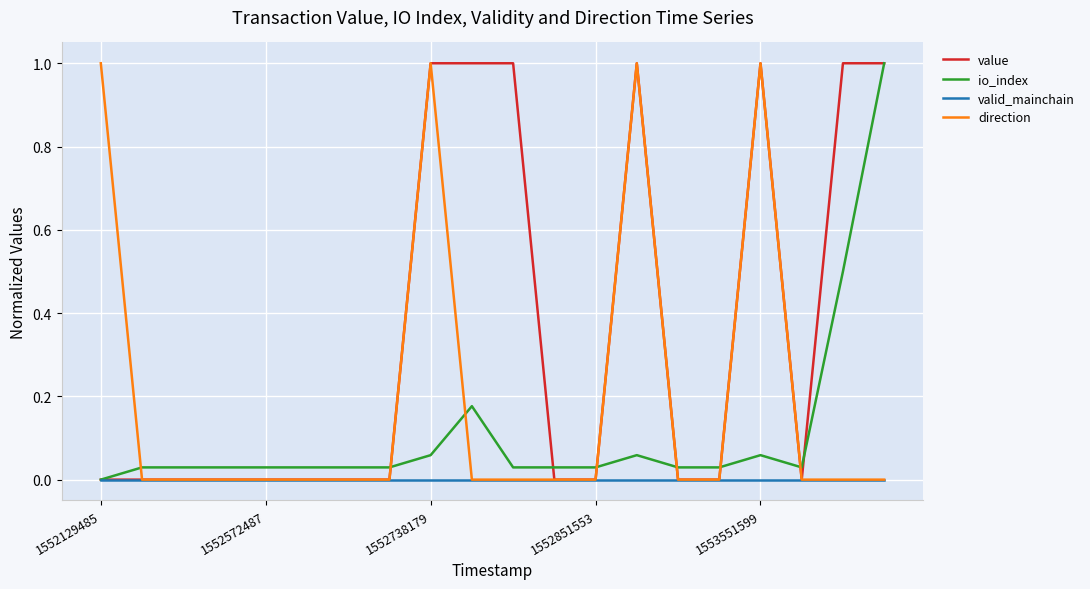

Which series ends up on top after the final intersection of direction and io_index?

io_index